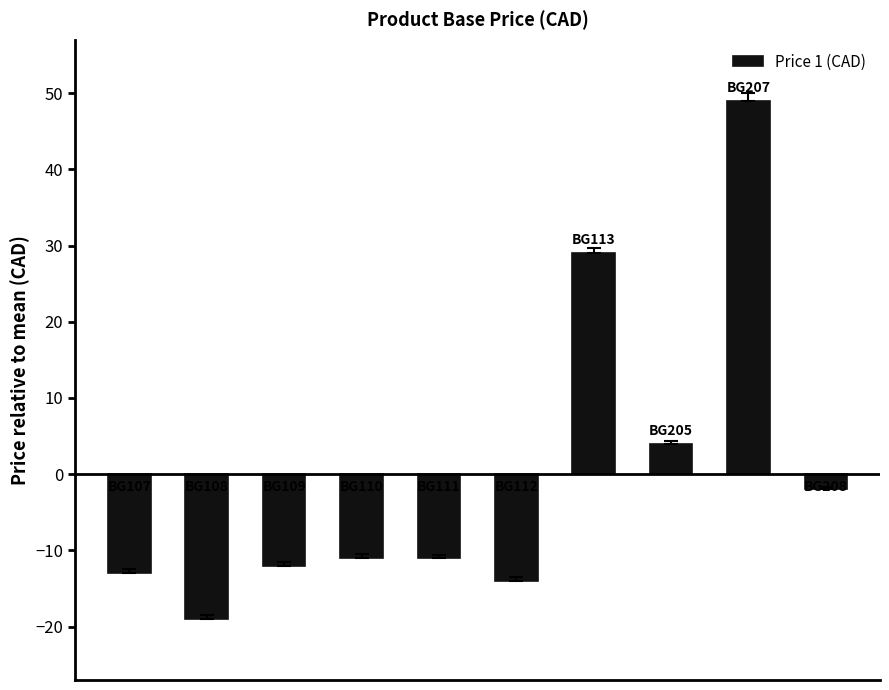

What is the difference between the second highest and second lowest values?

43.0